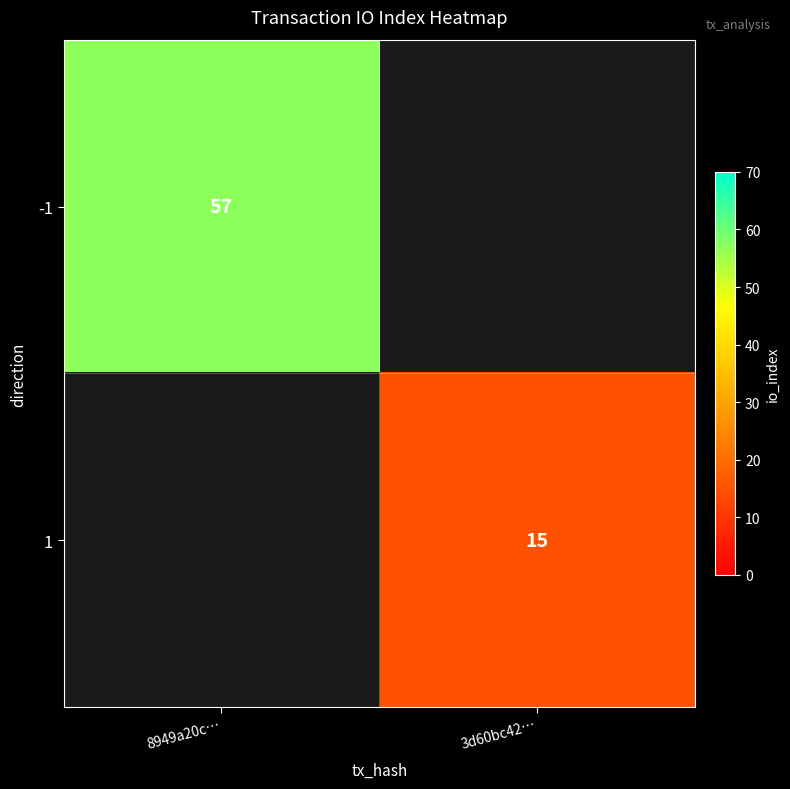

The 1 series shows 4 at 3d60bc42…. True or false?

False